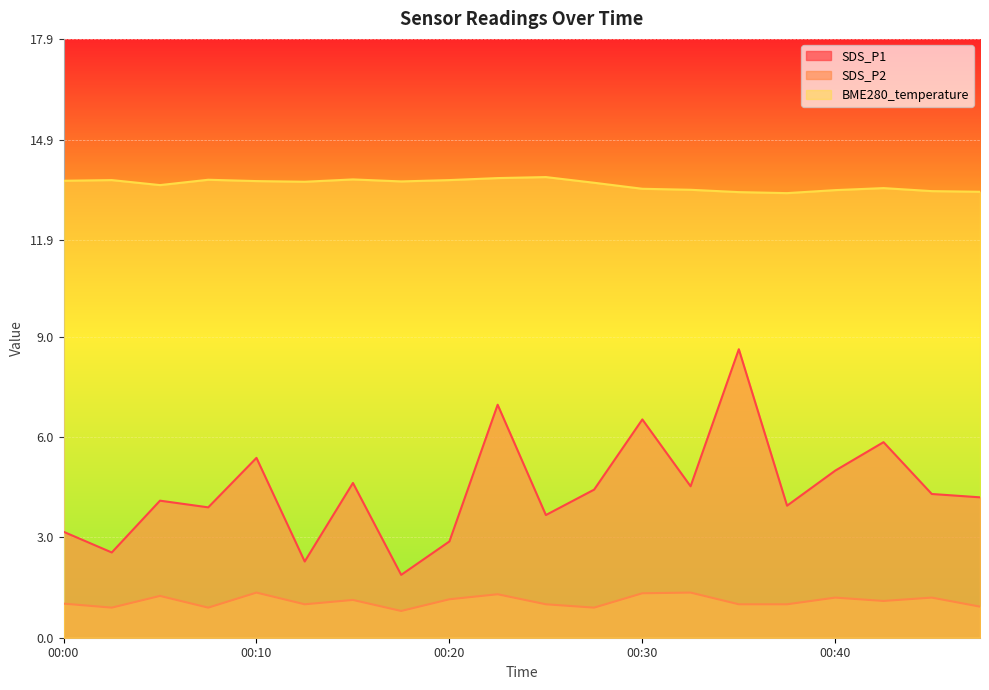

How many BME280_temperature values are between 13 and 14?

20